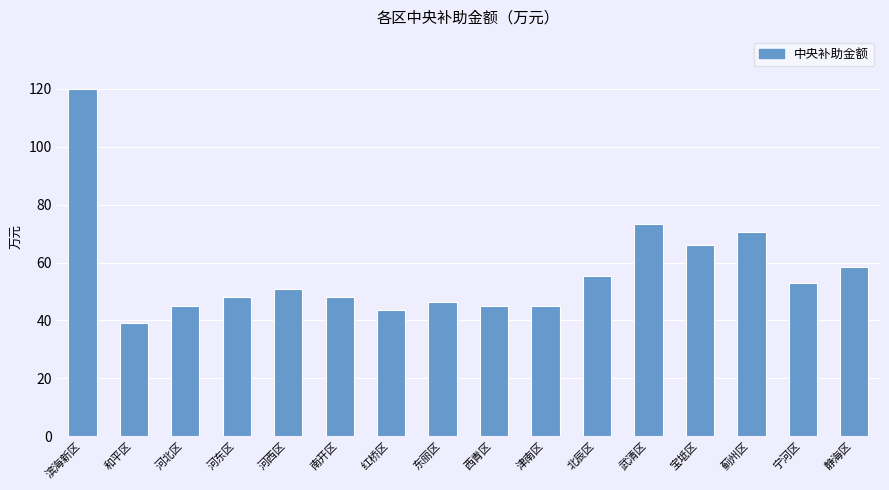

Reading left to right, extract all data points from this chart.

滨海新区=120.0	和平区=39.0	河北区=45.0	河东区=48.0	河西区=51.0	南开区=48.0	红桥区=43.5	东丽区=46.5	西青区=45.0	津南区=45.0	北辰区=55.5	武清区=73.5	宝坻区=66.0	蓟州区=70.5	宁河区=53.0	静海区=58.5